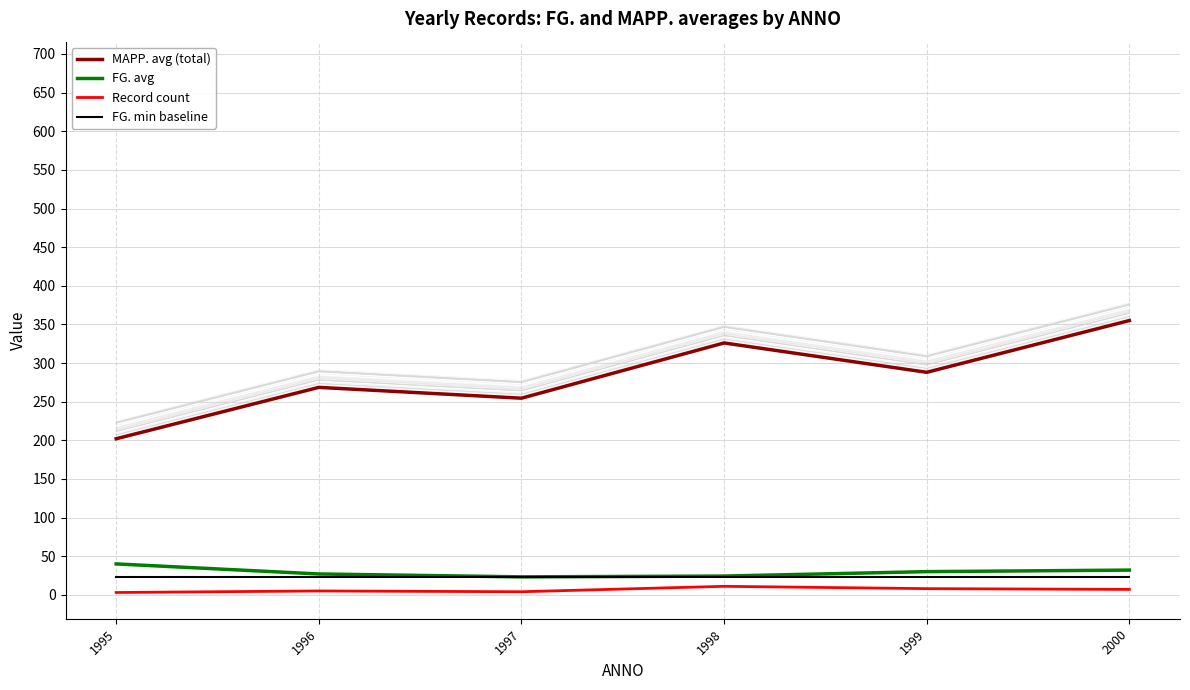

At which category is the sum across all series the highest?

2000